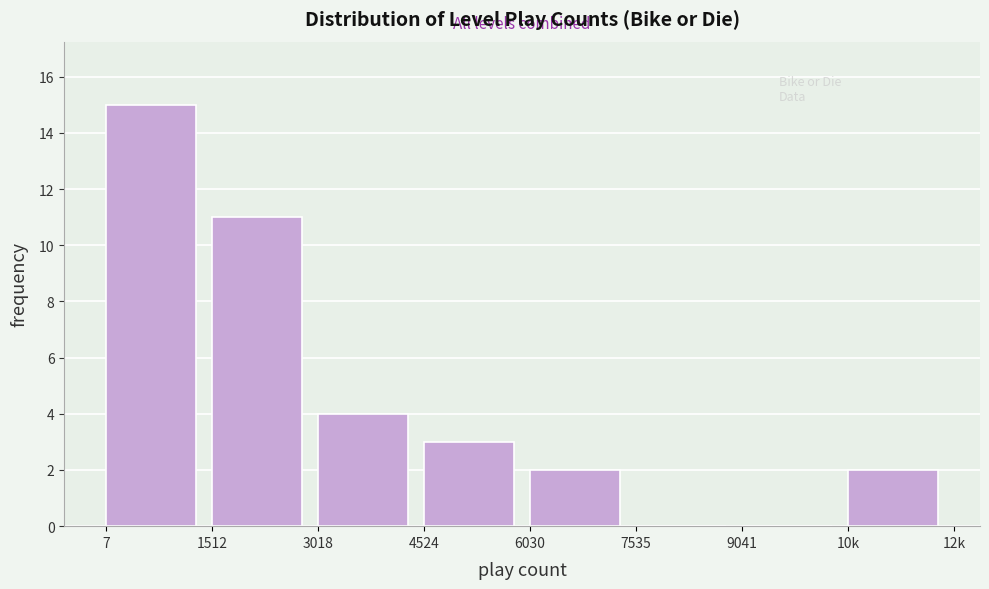

Reading left to right, transcribe all the data shown in this chart.

7=15	1512=11	3018=4	4524=3	6030=2	7535=0	9041=0	10k=2